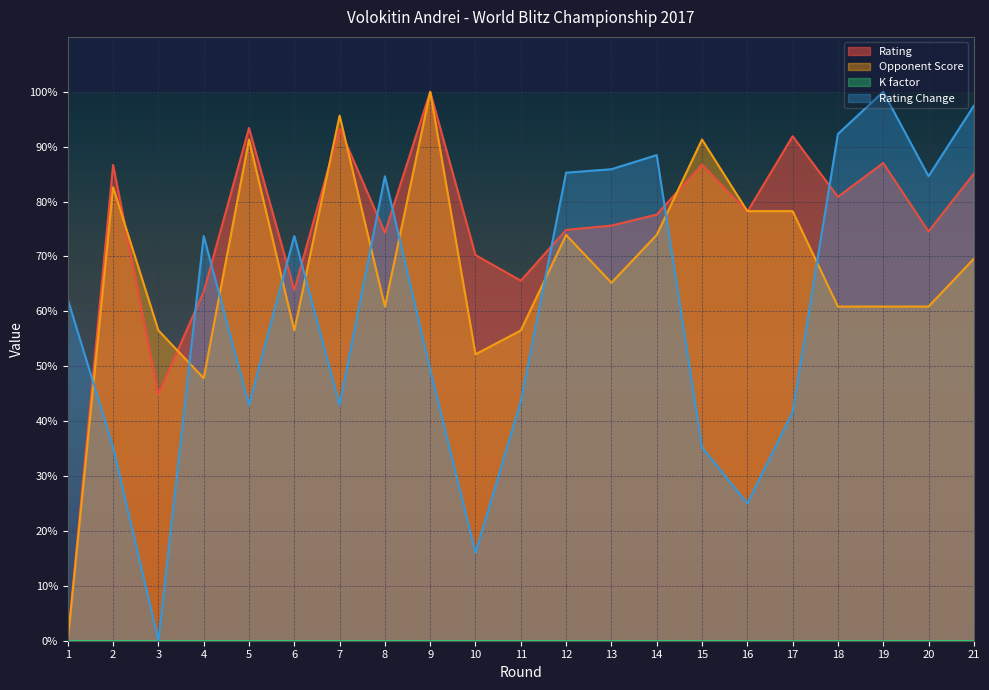

What is the maximum value shown in the chart?

100.0